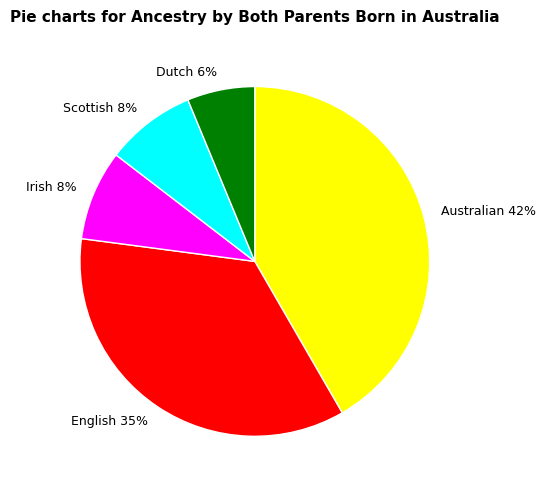

To the nearest percent, what portion does Scottish represent?

8%